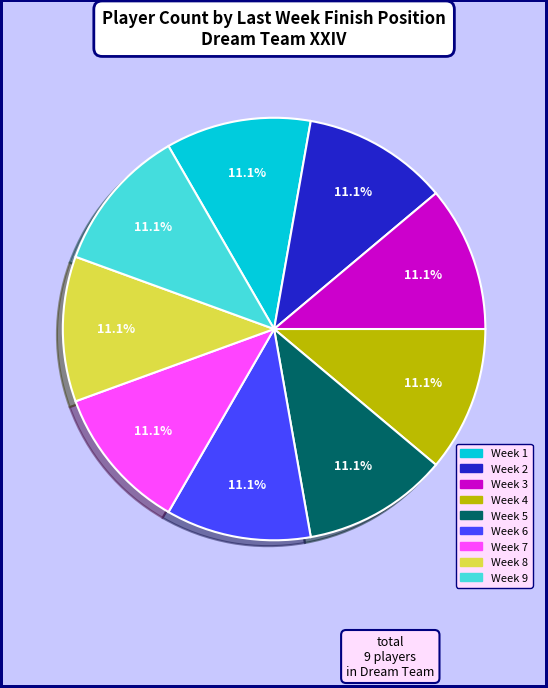

What portion of the pie excludes Week 5?

88.9%